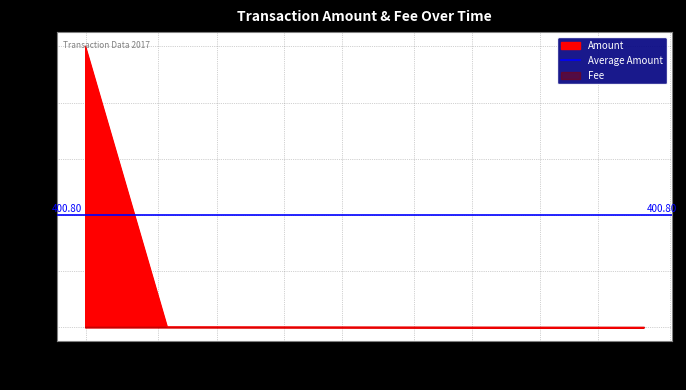

List the labels in order of value, smallest first.

2017-07-25 19:11:51, 2017-05-24 21:16:35, 2017-04-03 04:01:37, 2017-03-14 16:58:21, 2017-03-14 16:53:35